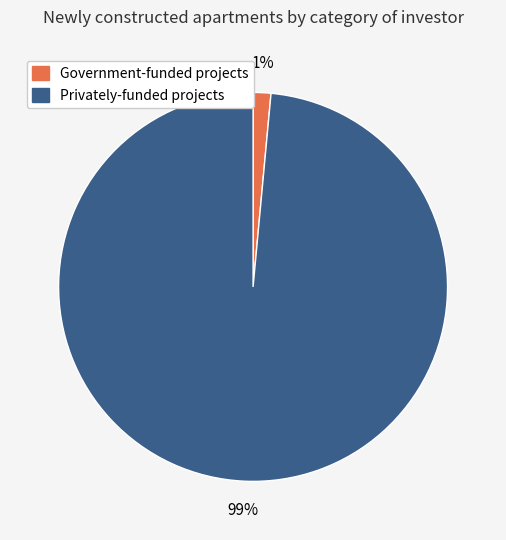

To the nearest percent, what is the combined percentage of Government-funded projects and Privately-funded projects?

100%